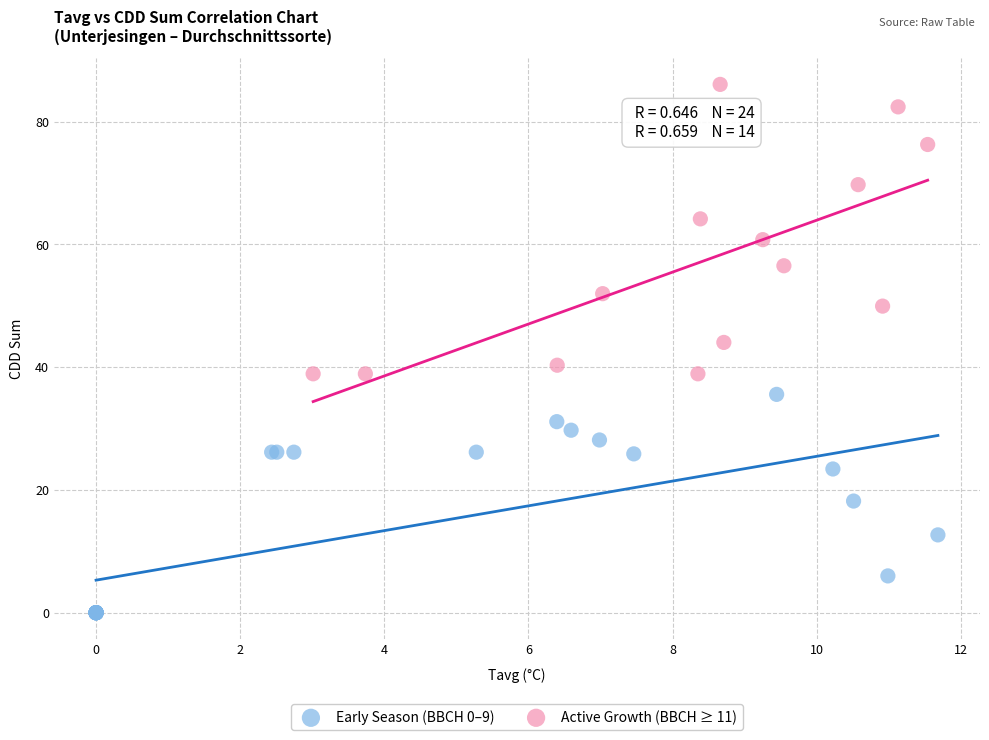

Which series contains the lowest Y value?

Early Season (BBCH 0–9)